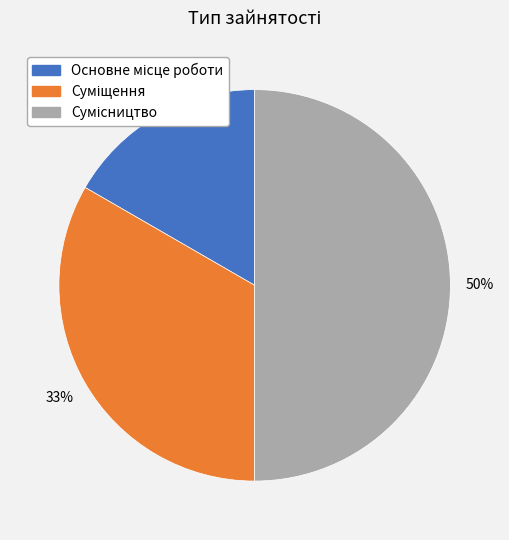

To the nearest percent, what is the difference between the largest and smallest slice percentages?

33%